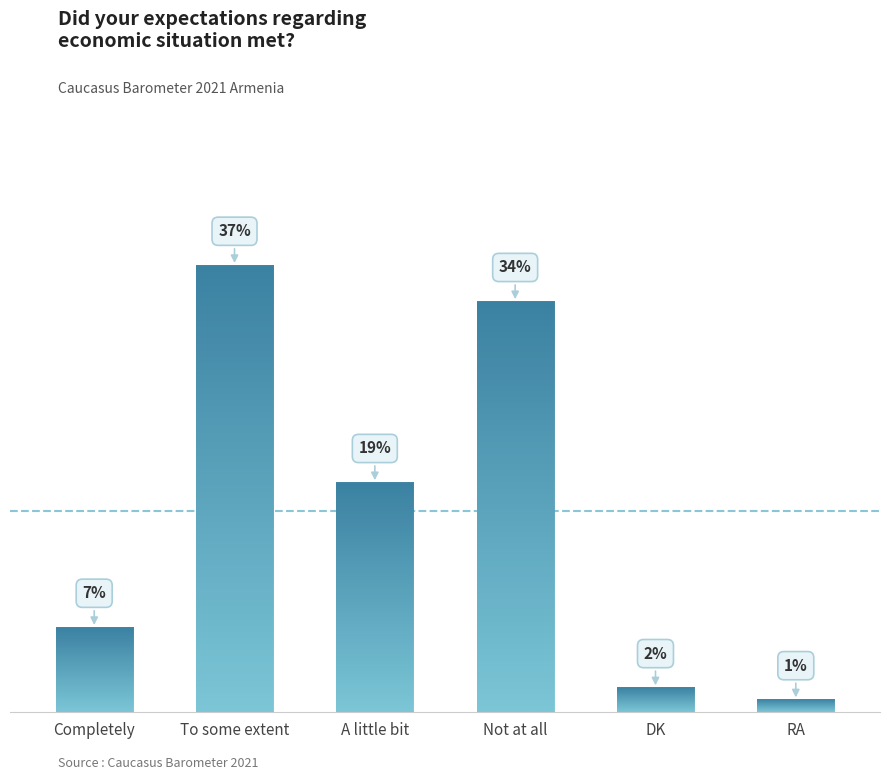

At which category does the chart reach its minimum across all series?

RA